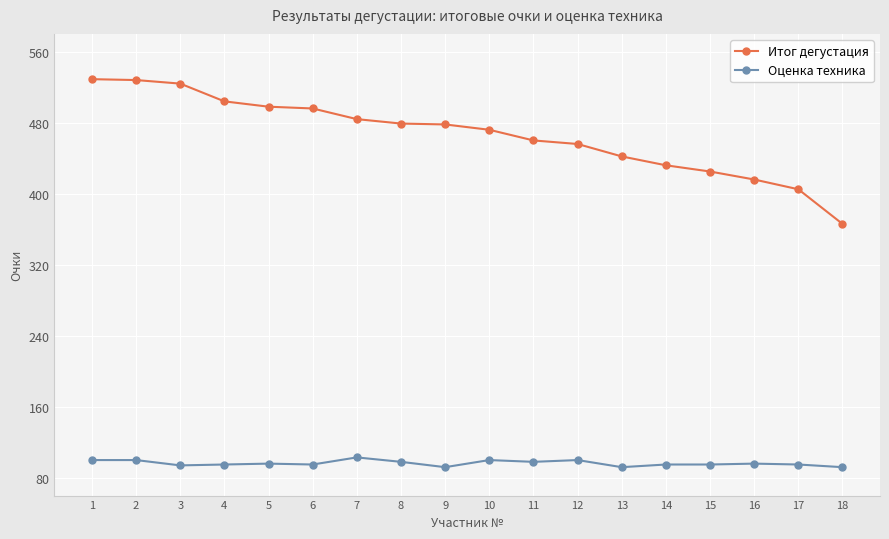

Which series changed the most between 7 and 12?

Итог дегустация